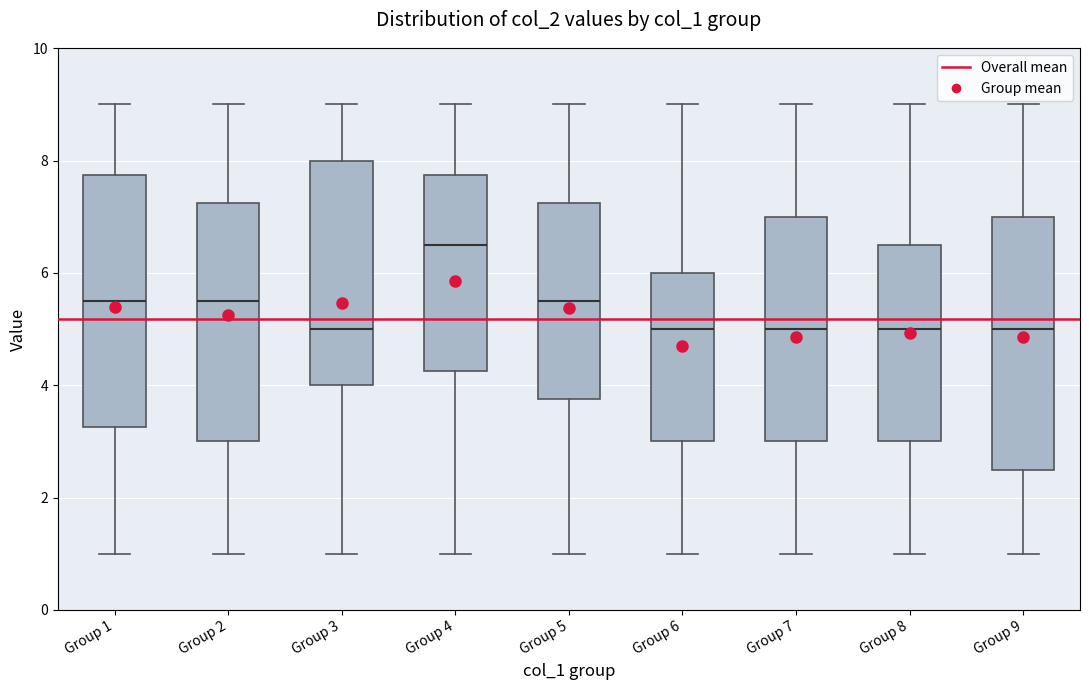

Where does the upper whisker of the box for Group 4 end on the y-axis? The values are not printed on the chart, so give them approximately, as read against the axis.

9.0